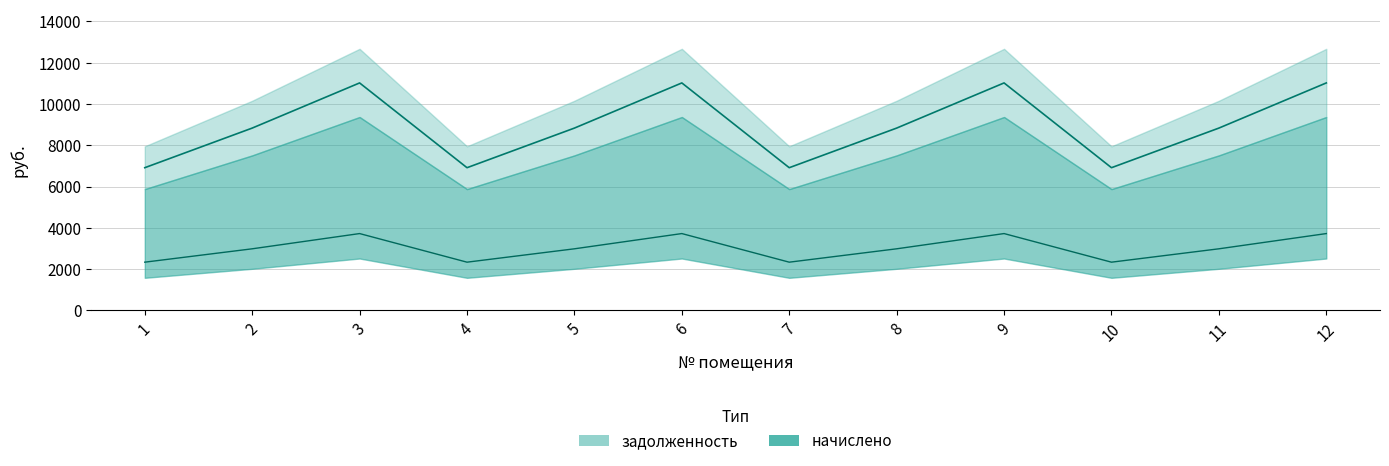

What is the average value of the задолженность series?

8921.6